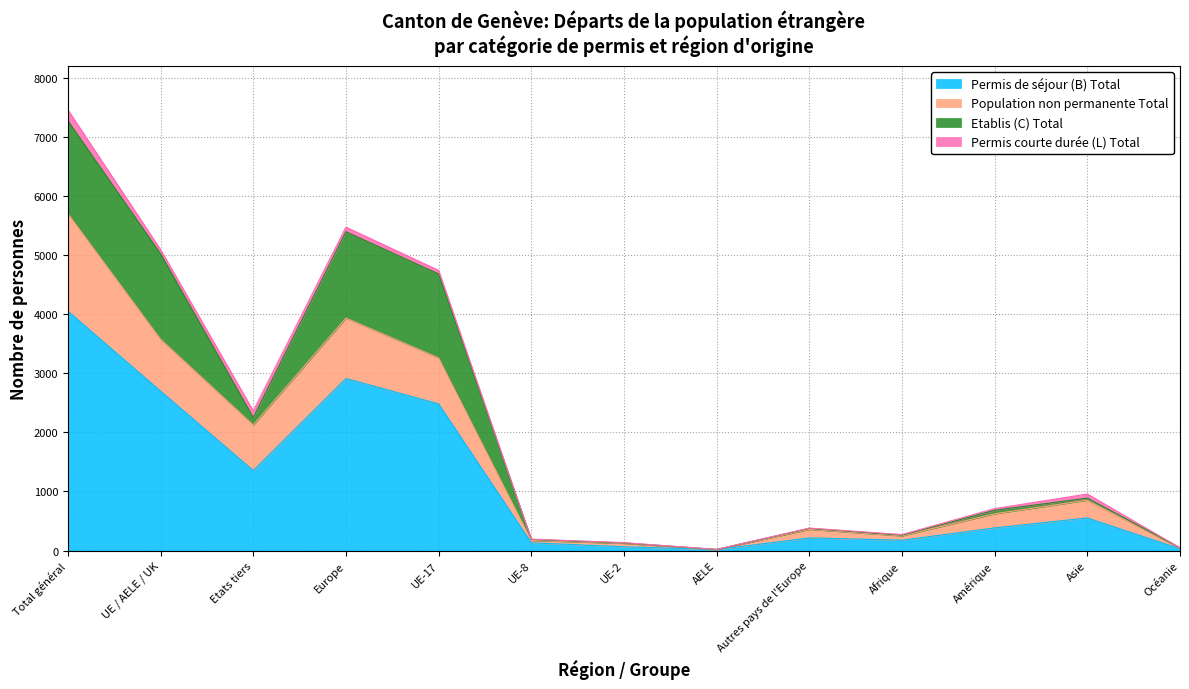

What is the highest value of the Permis de séjour (B) Total series?

4052